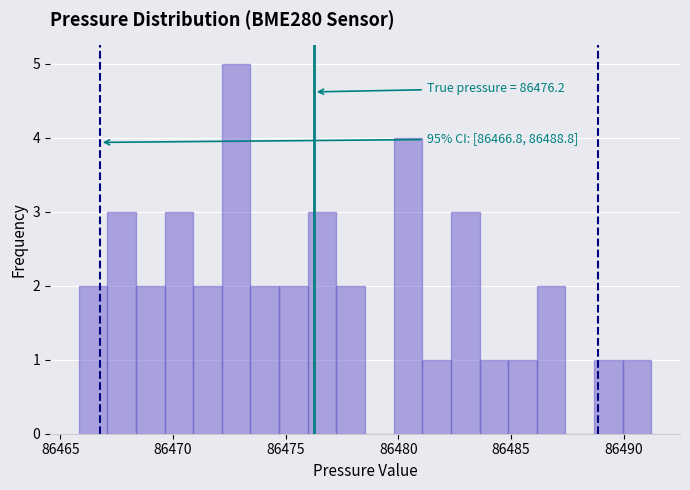

Around what value on the x-axis is the tallest bar? Give the approximate position of its centre, as read against the axis.

86473.0